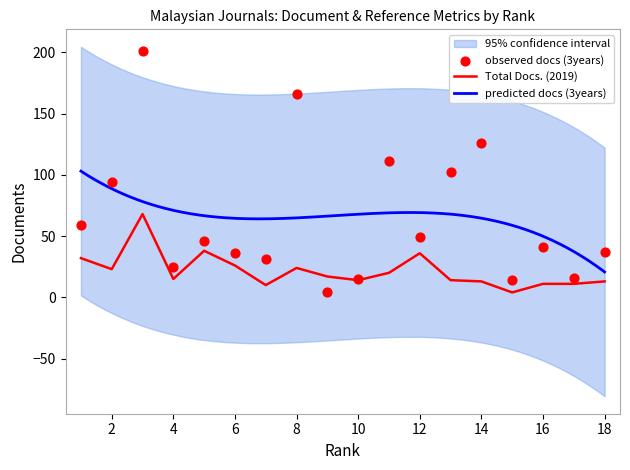

At which category is the sum across all series the highest?

3